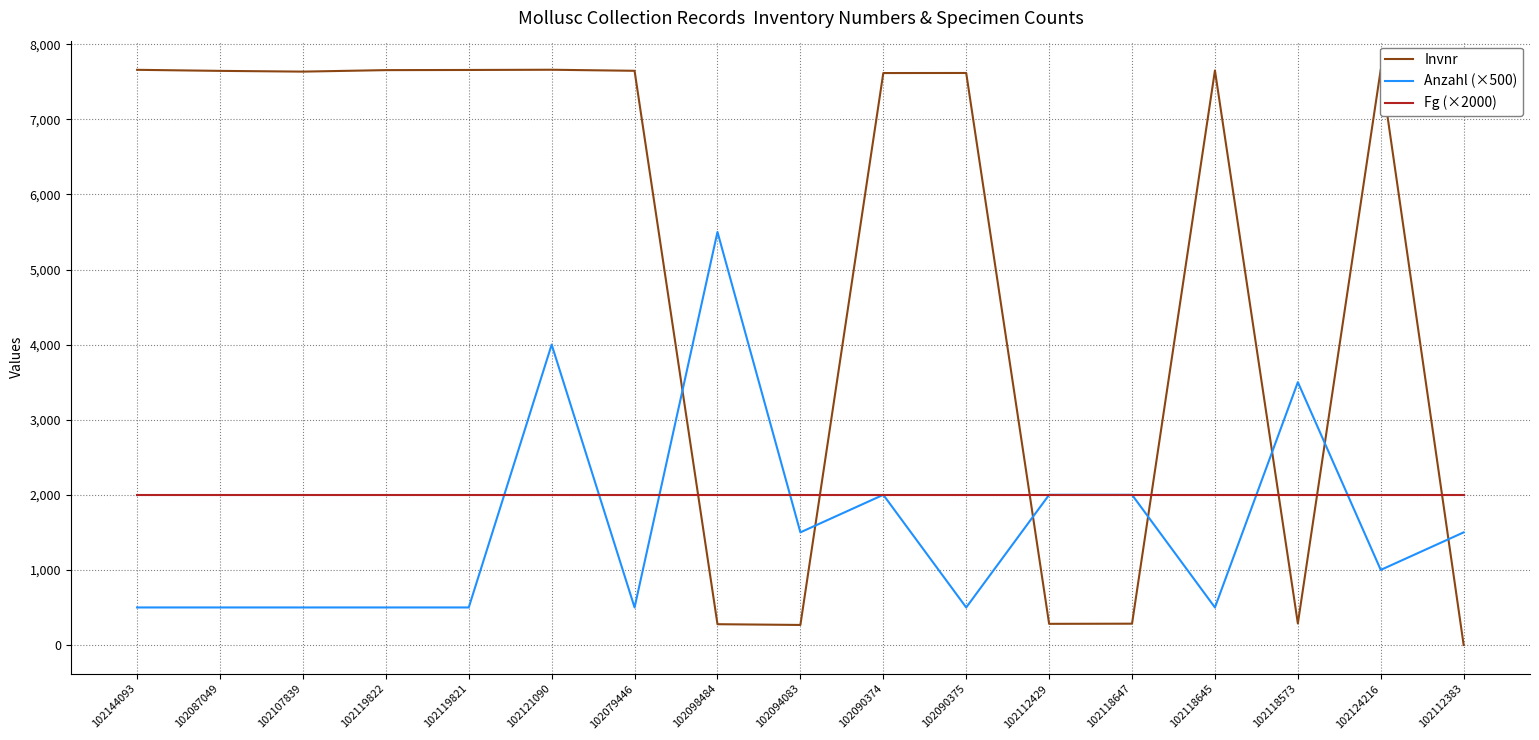

Which label corresponds to the smallest value in the chart?

102112383